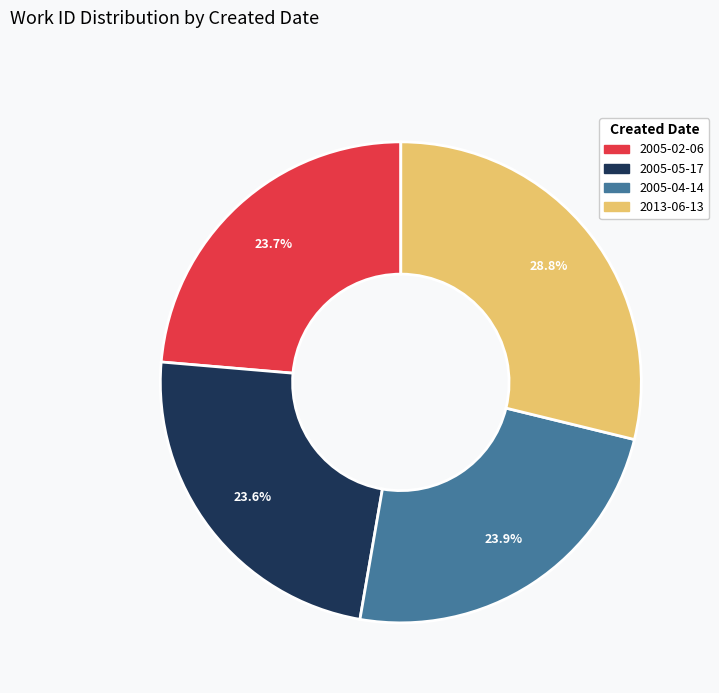

Between 2013-06-13 and 2005-02-06, which is larger?

2013-06-13